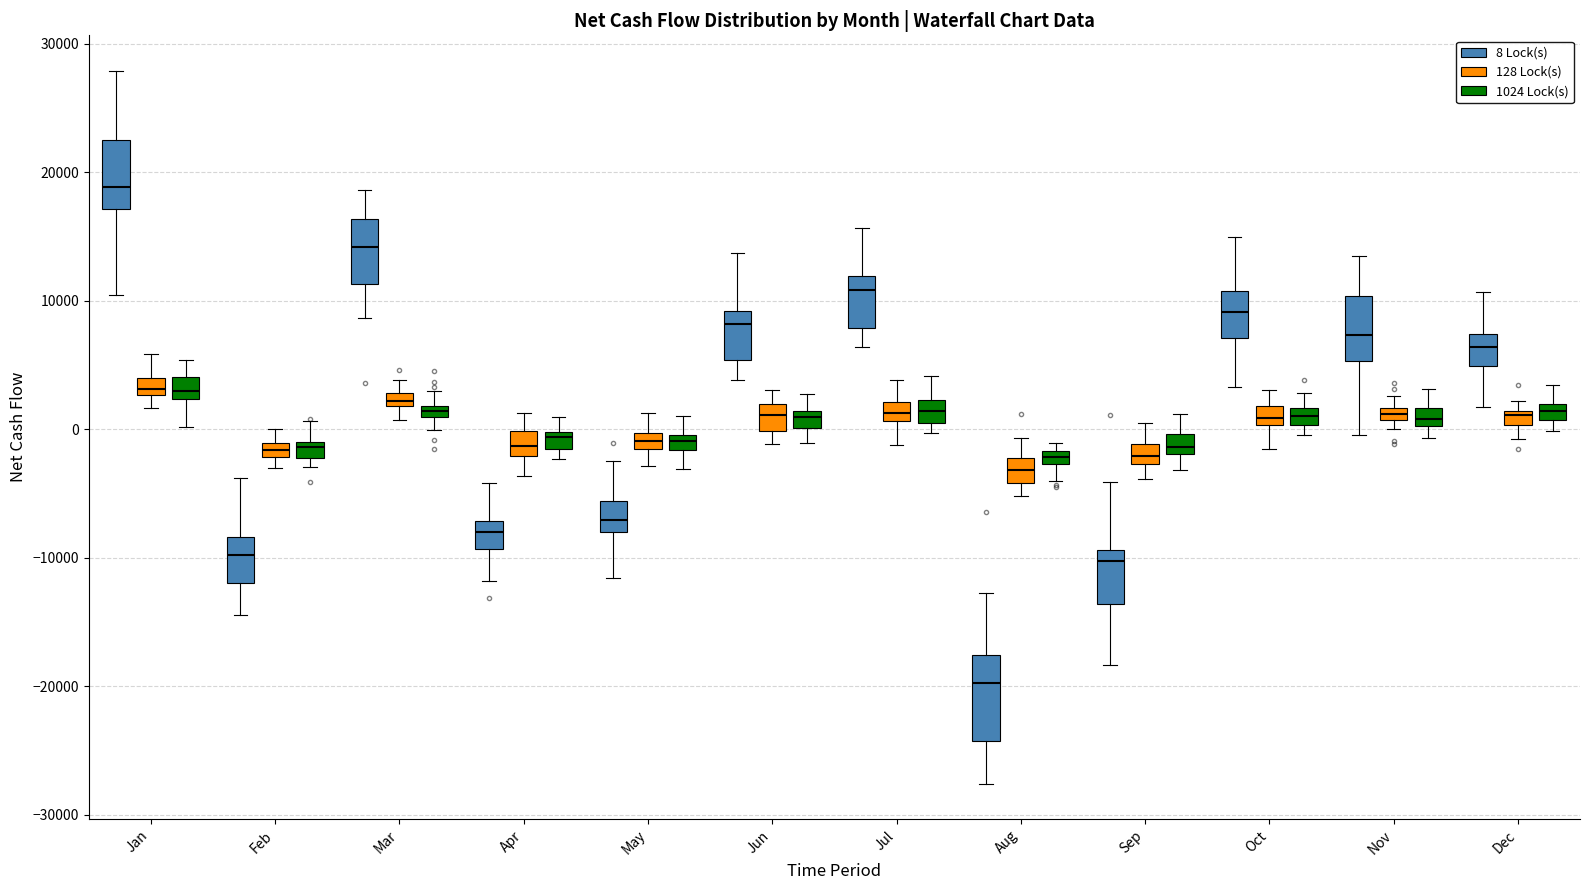

Where does the upper whisker of the box for Jun (8 Lock(s)) end on the y-axis? The values are not printed on the chart, so give them approximately, as read against the axis.

14000